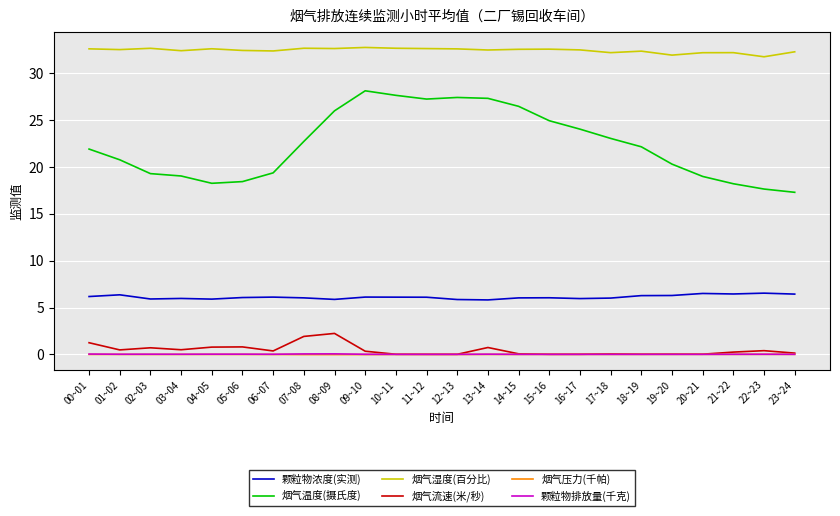

True or false: 烟气压力(千帕) and 烟气温度(摄氏度) cross at least once.

False